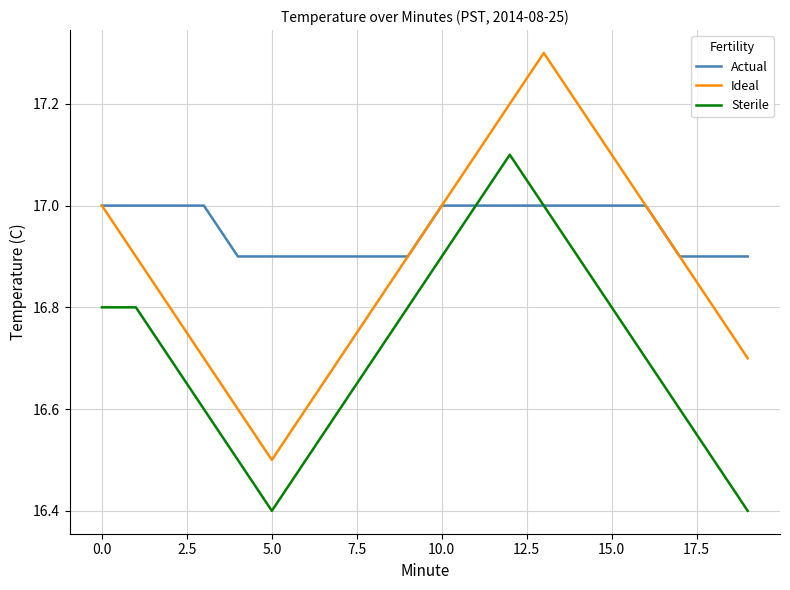

True or false: Sterile and Ideal cross at least once.

False